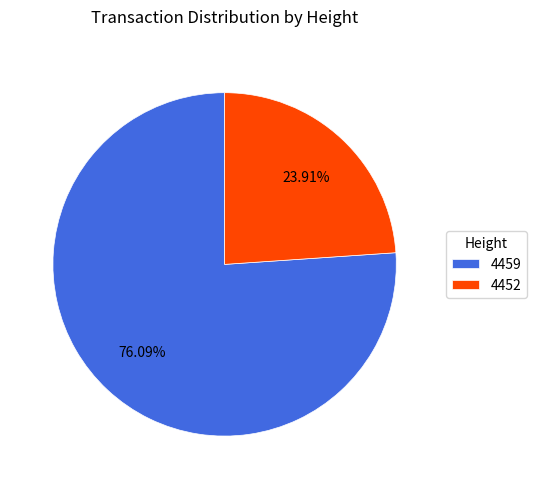

To the nearest percent, what is the difference between the largest and smallest slice percentages?

52%